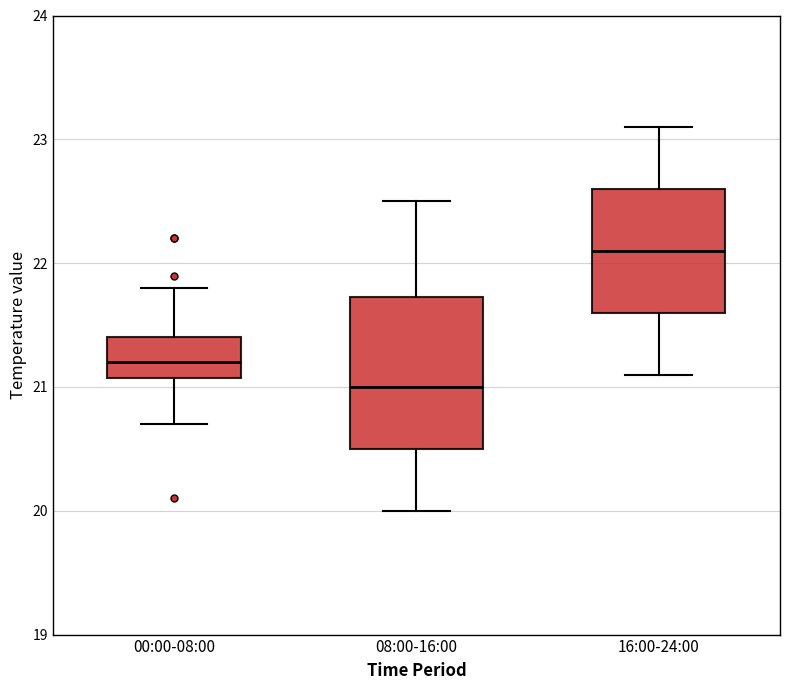

Reading left to right, read every box against the y-axis: the position of its median line, the range the box covers, and the ends of its whiskers. The values are not printed on the chart, so give them approximately, as read against the axis.

00:00-08:00: median 21.2, box 21.1 to 21.4, whiskers 20.7 to 21.8
08:00-16:00: median 21.0, box 20.5 to 21.7, whiskers 20.0 to 22.5
16:00-24:00: median 22.1, box 21.6 to 22.6, whiskers 21.1 to 23.1